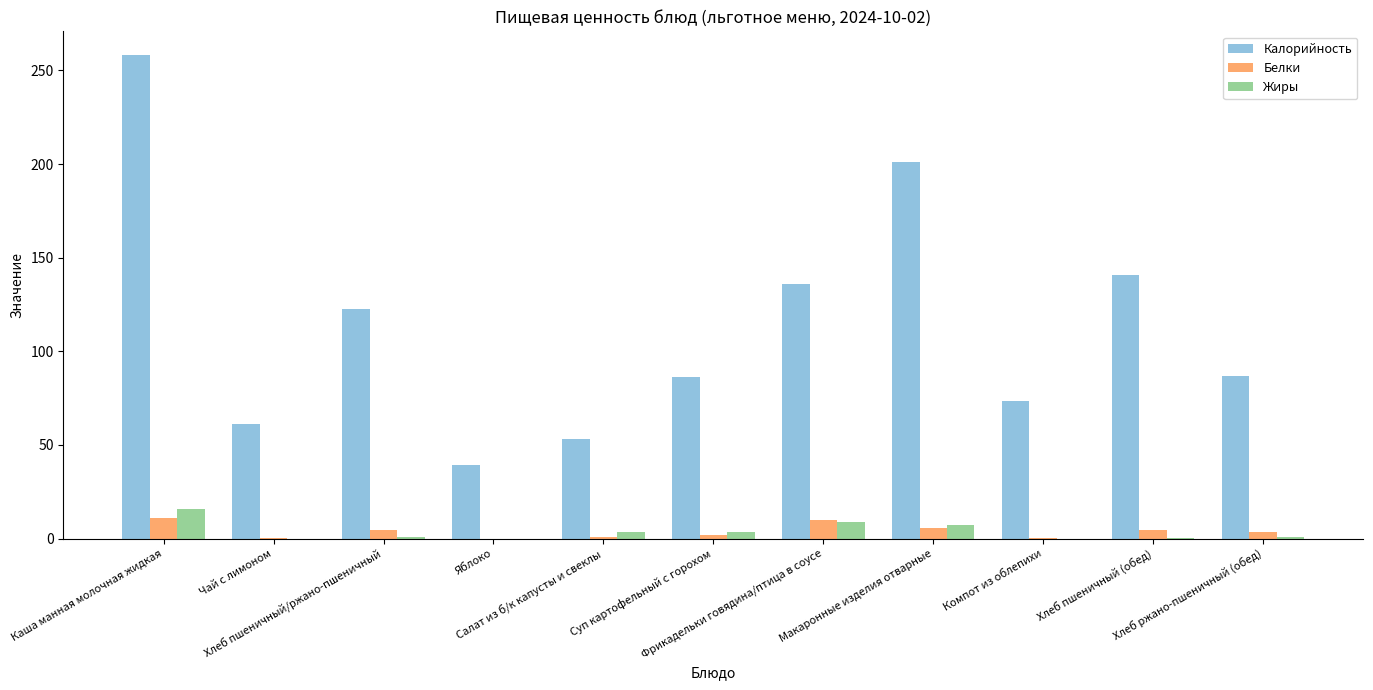

At which category is the sum across all series the highest?

Каша манная молочная жидкая